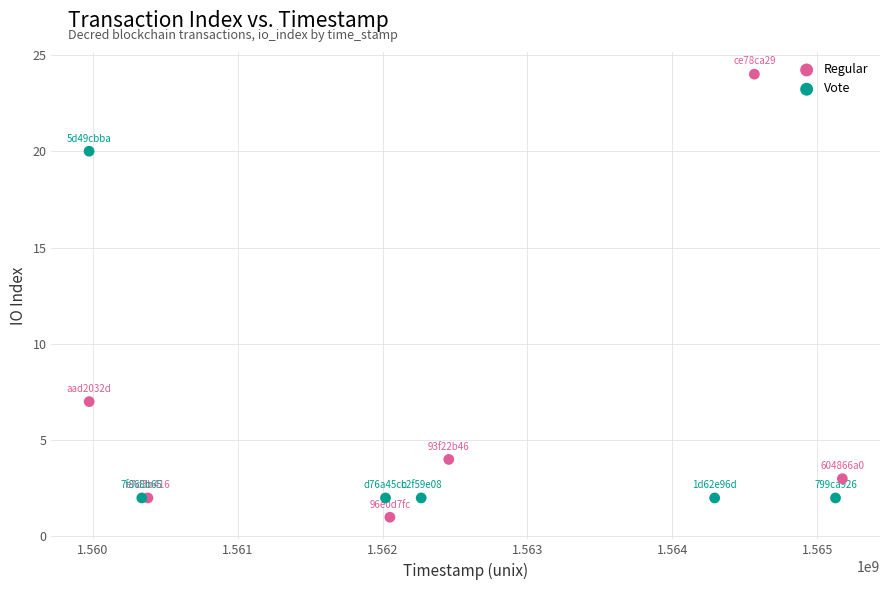

Which series reaches the maximum Y coordinate?

Regular